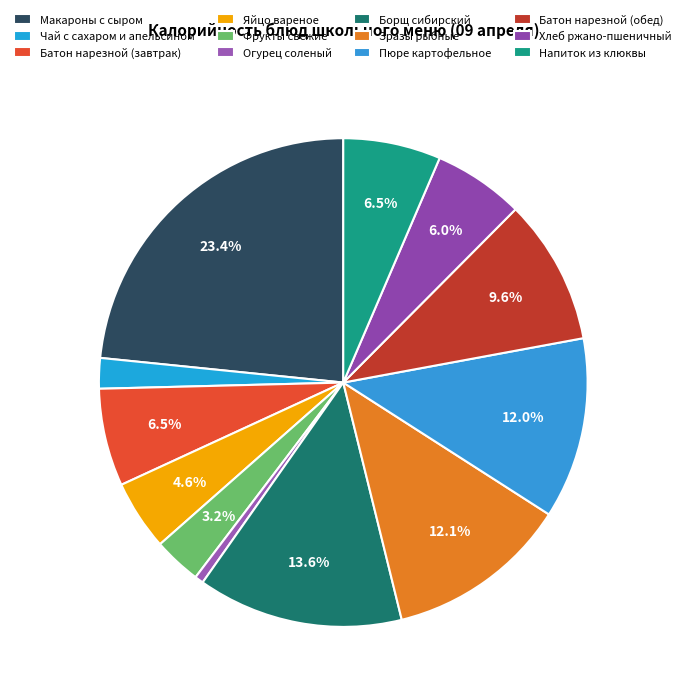

Which slice is the smallest?

Огурец соленый